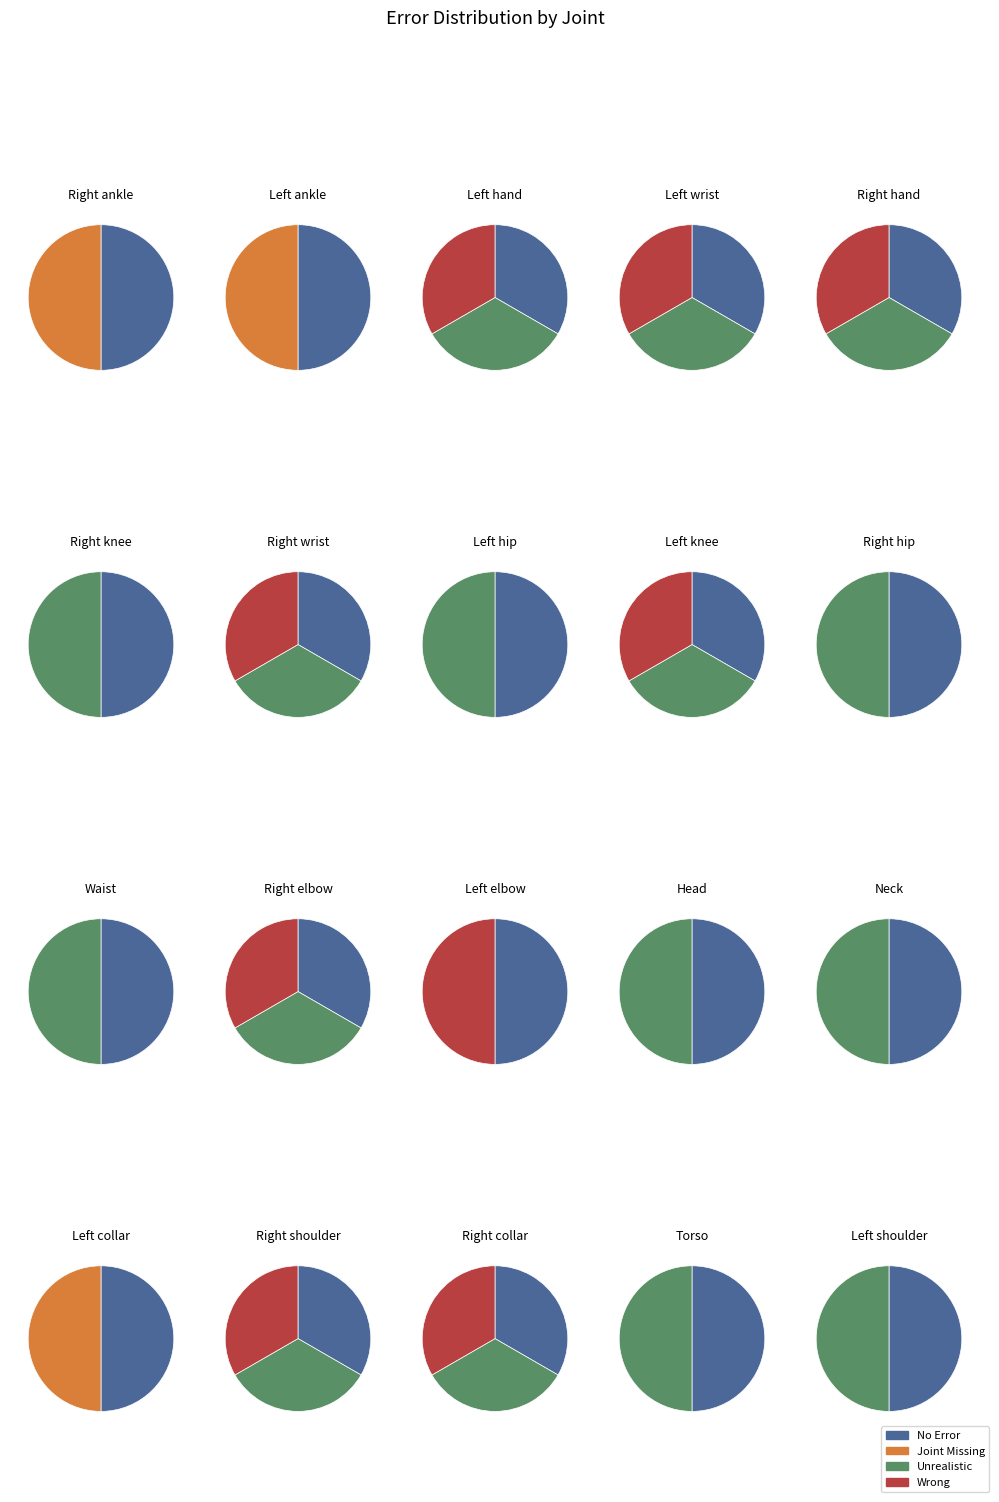

The 0 slice represents 0% of the pie. True or false?

True